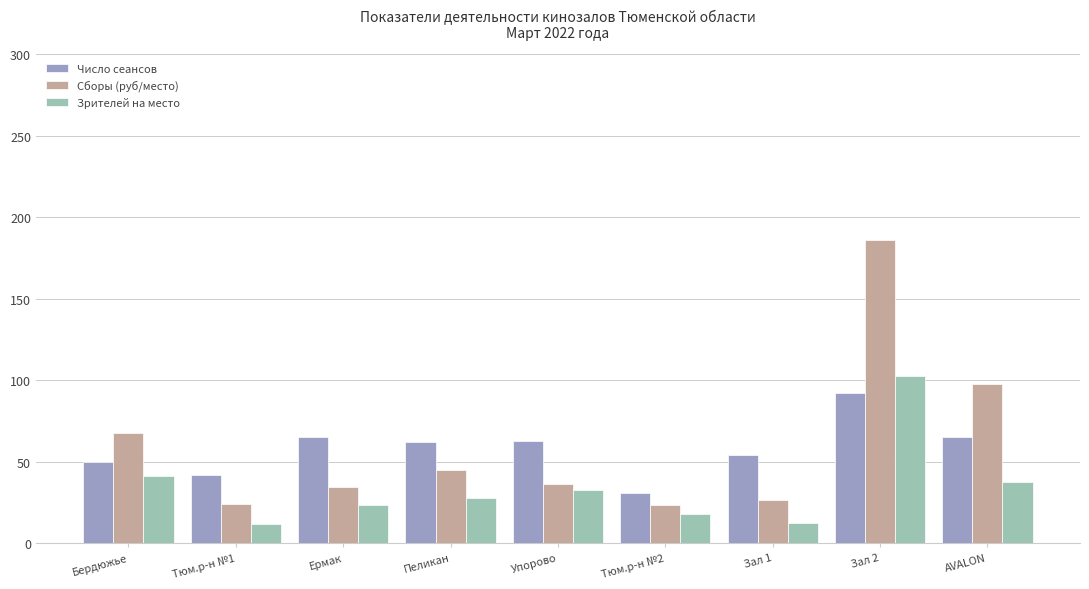

What is the average value of the Число сеансов series?

58.2